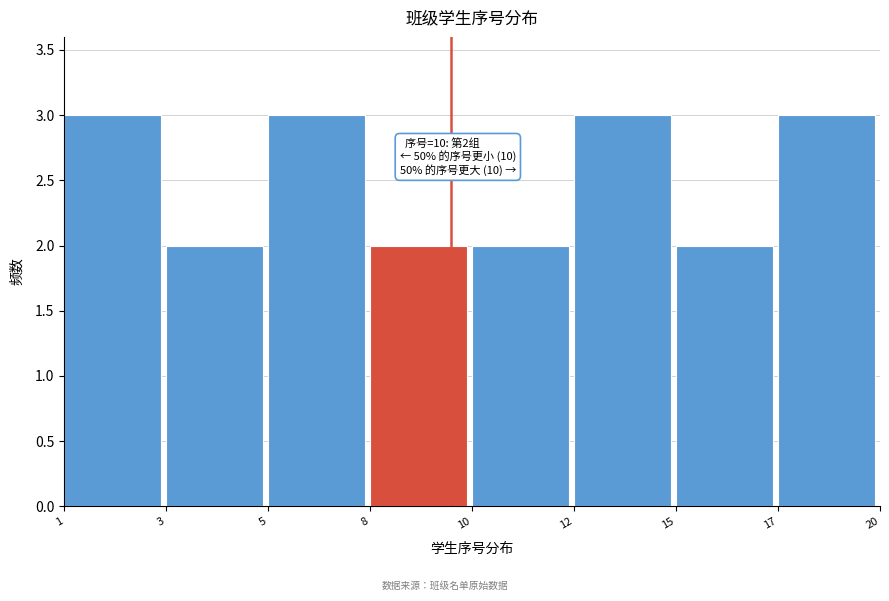

Reading left to right, extract all data points from this chart.

3	2	3	2	2	3	2	3